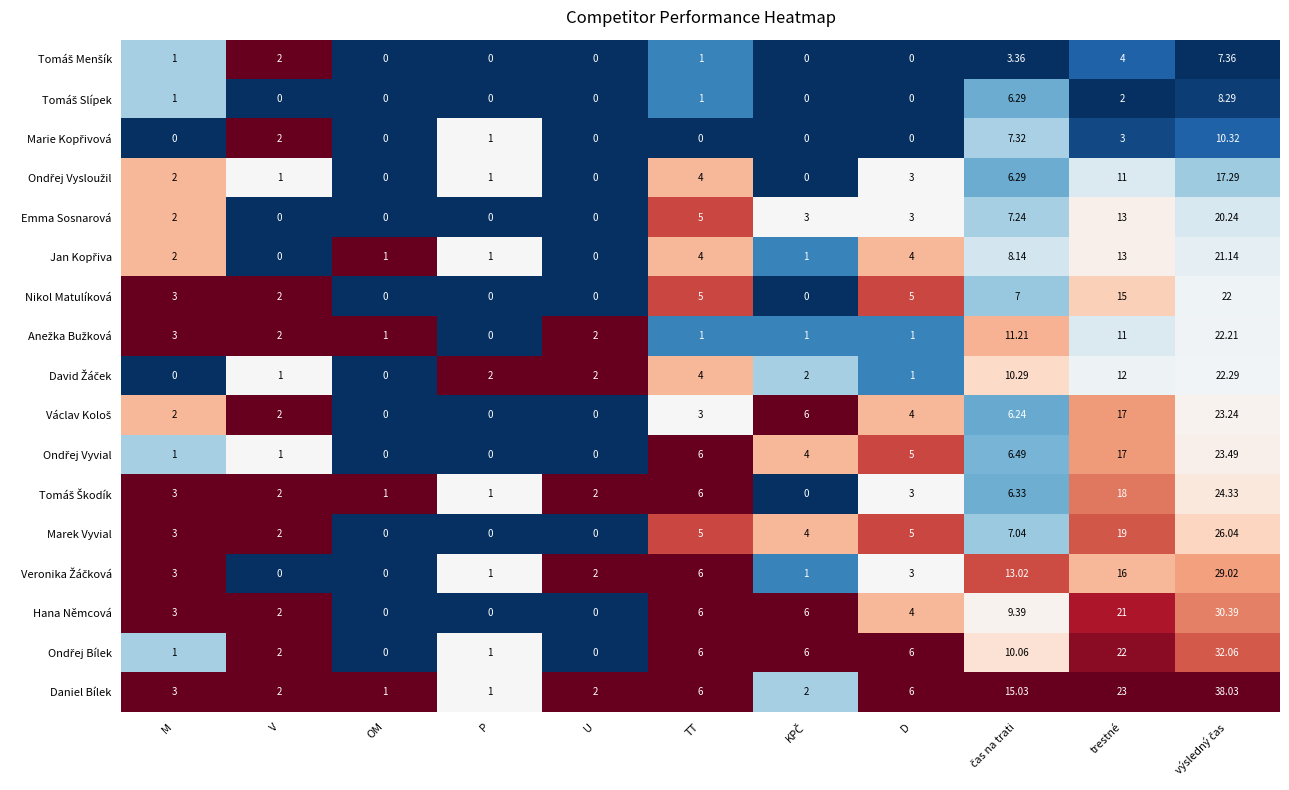

Which series changed the most between V and trestné?

Daniel Bílek